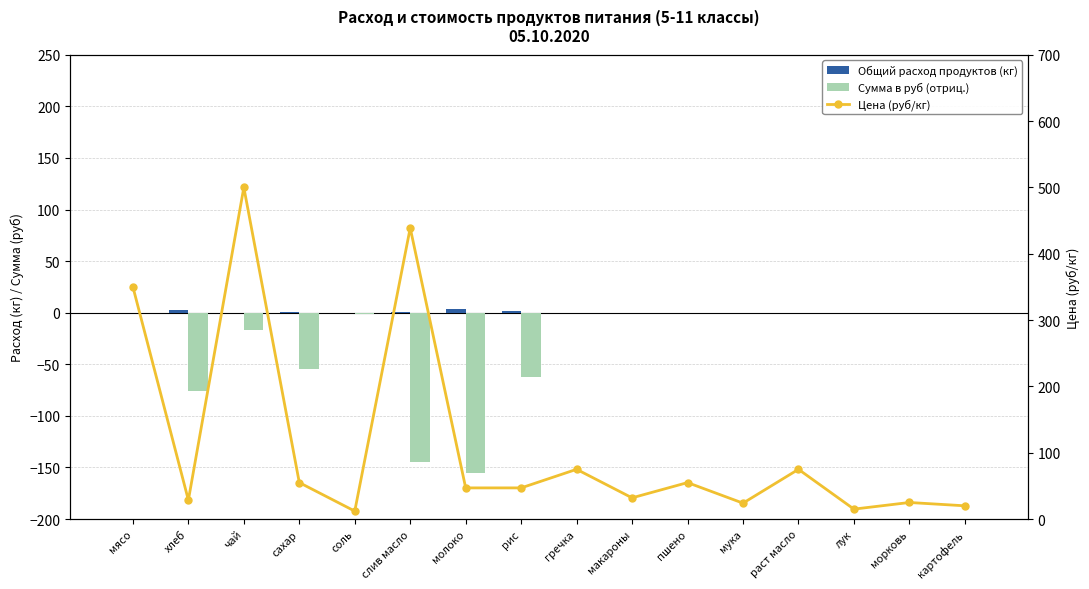

What is the label of the 7th bar from the right?

макароны